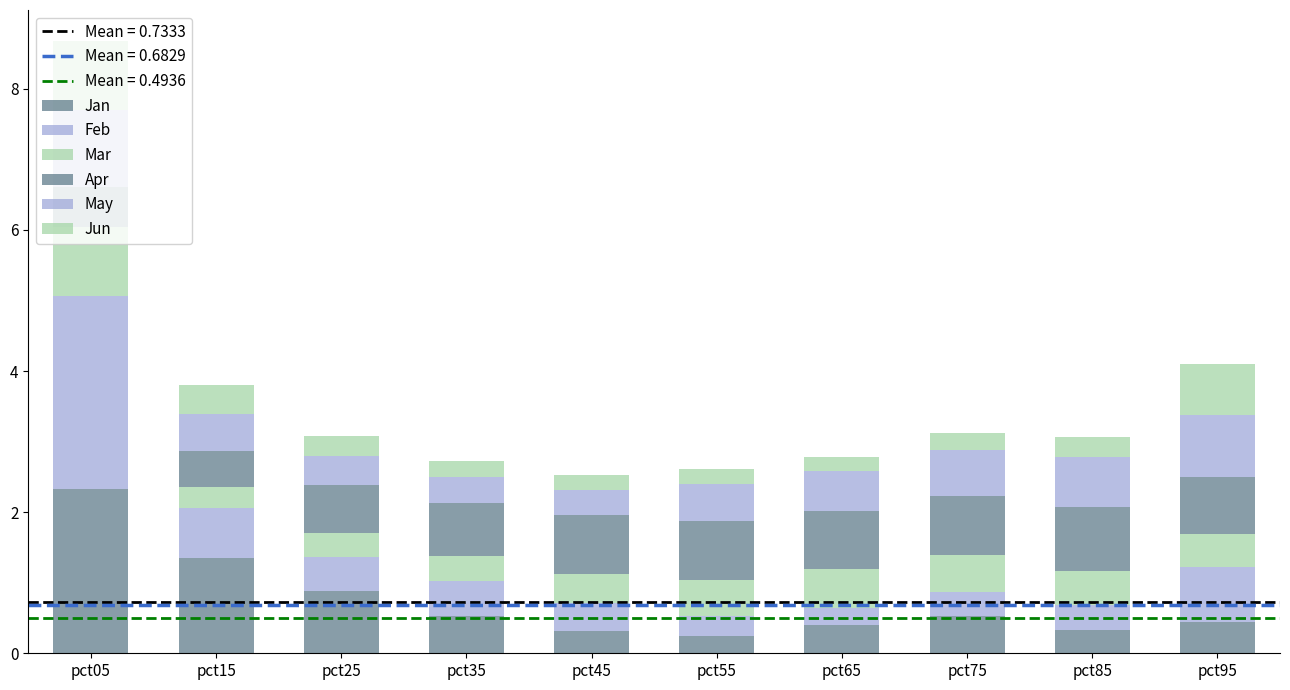

How many categories are shown in the chart?

10